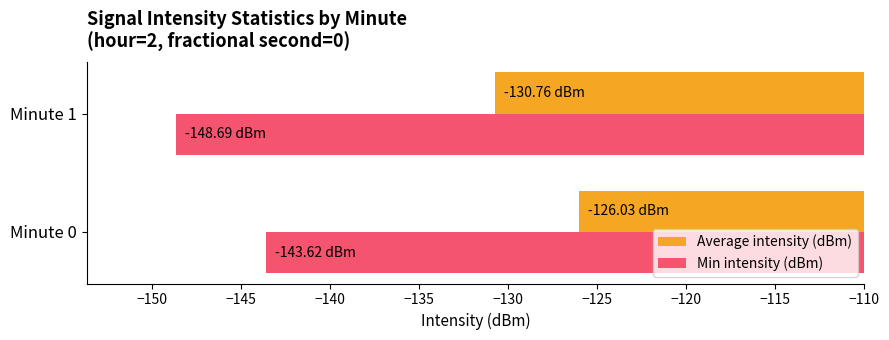

At which label is Average intensity (dBm) closest to -128?

Minute 0